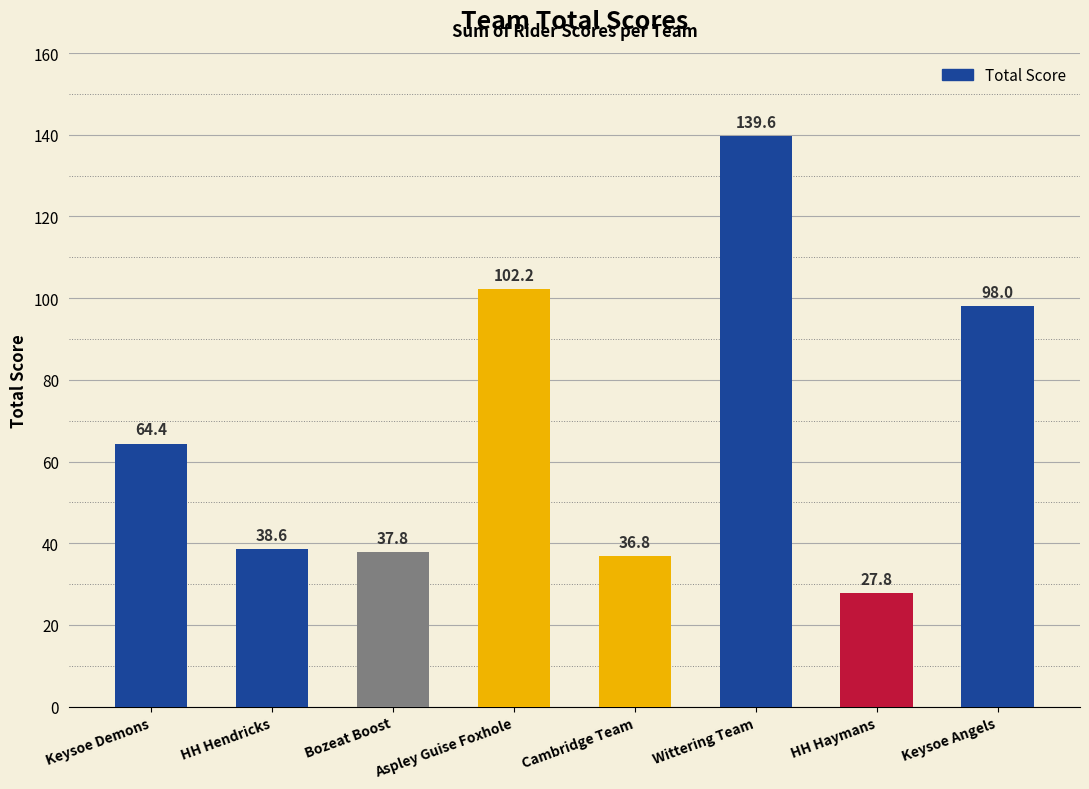

What is the change in value from Keysoe Demons to Aspley Guise Foxhole?

+37.8